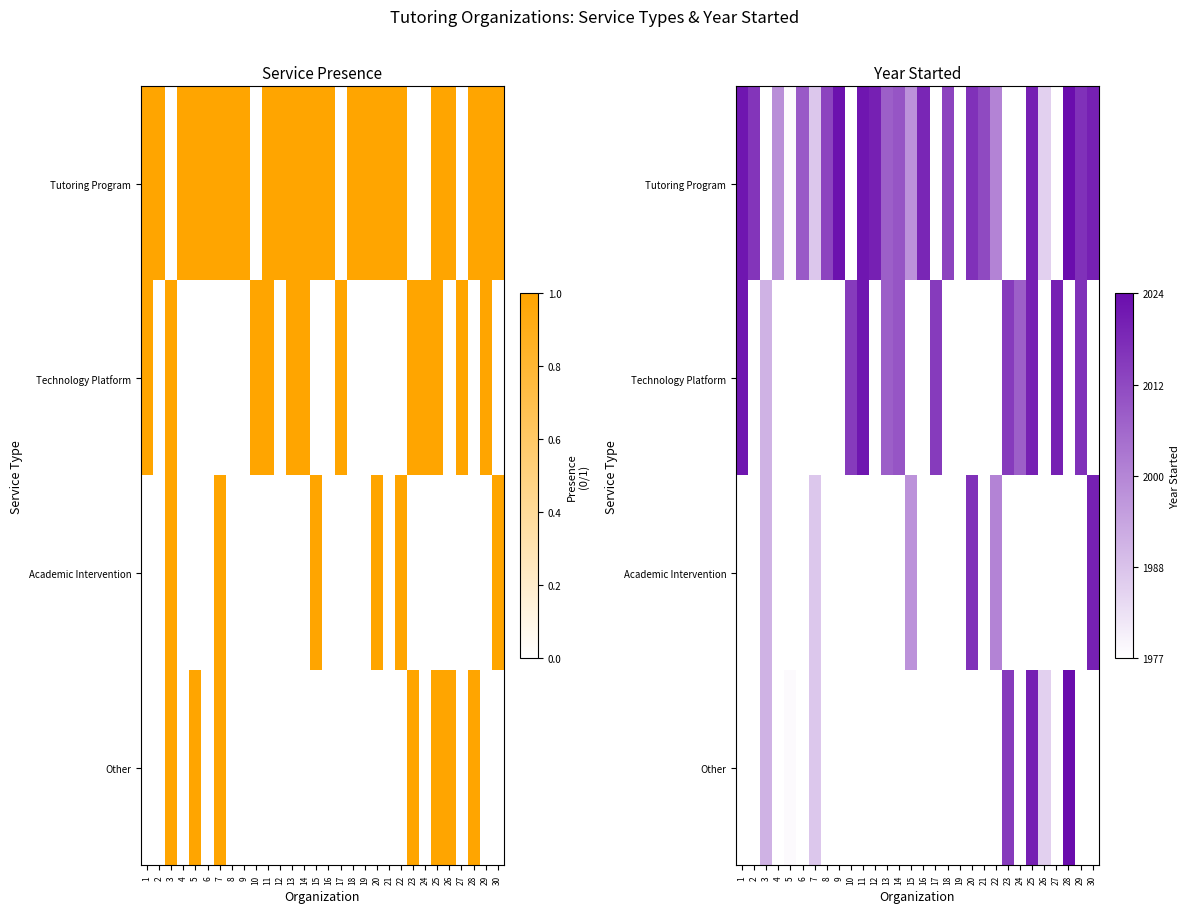

Which label corresponds to the largest value in the chart?

28